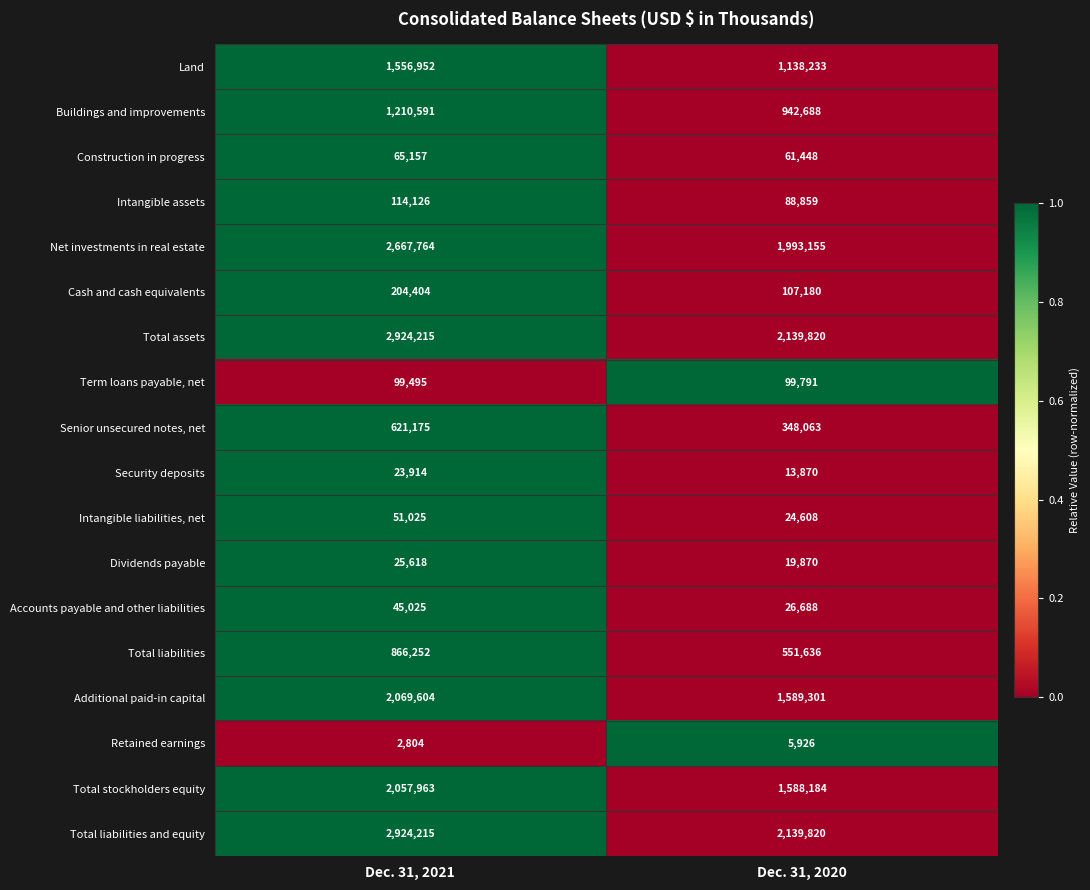

At which category is the sum across all series the highest?

Dec. 31, 2021